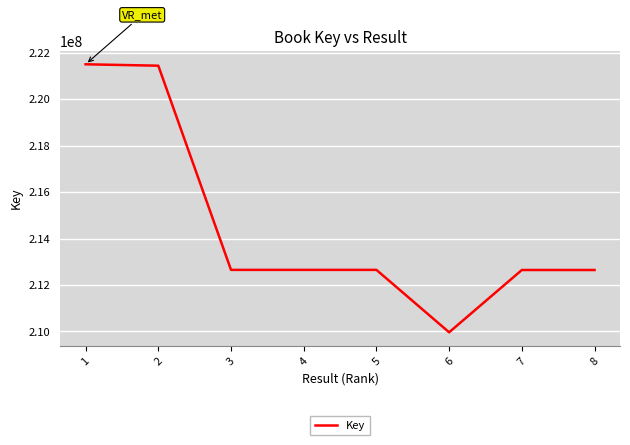

Approximately how many times larger is the value at 1 compared to 3?

1.0